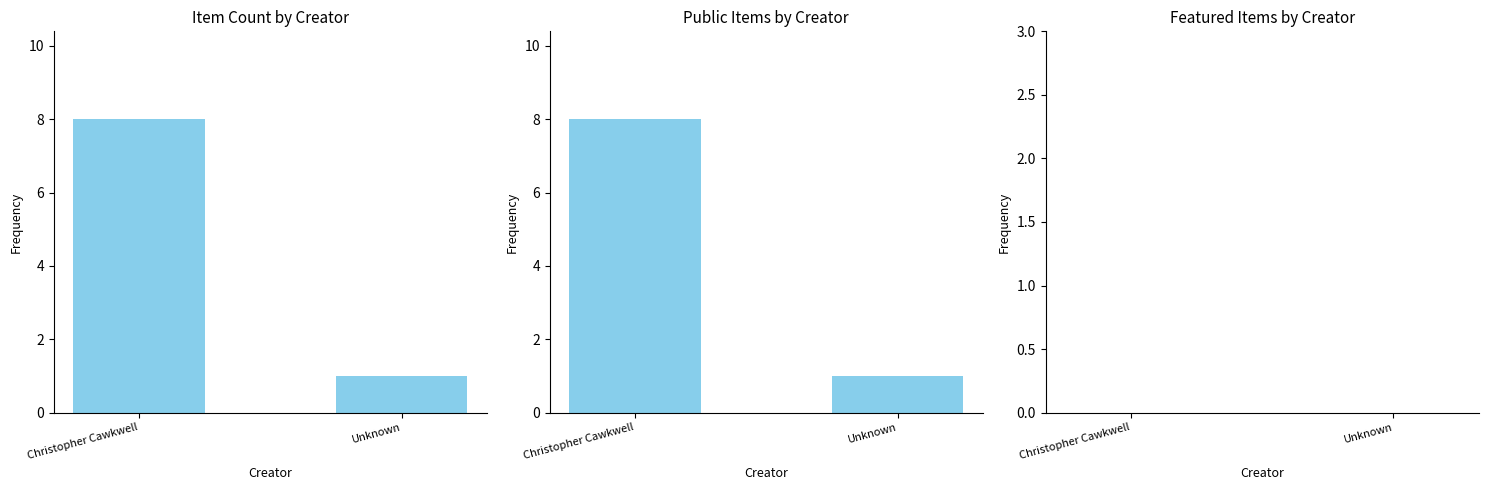

What position from the left is Unknown?

2